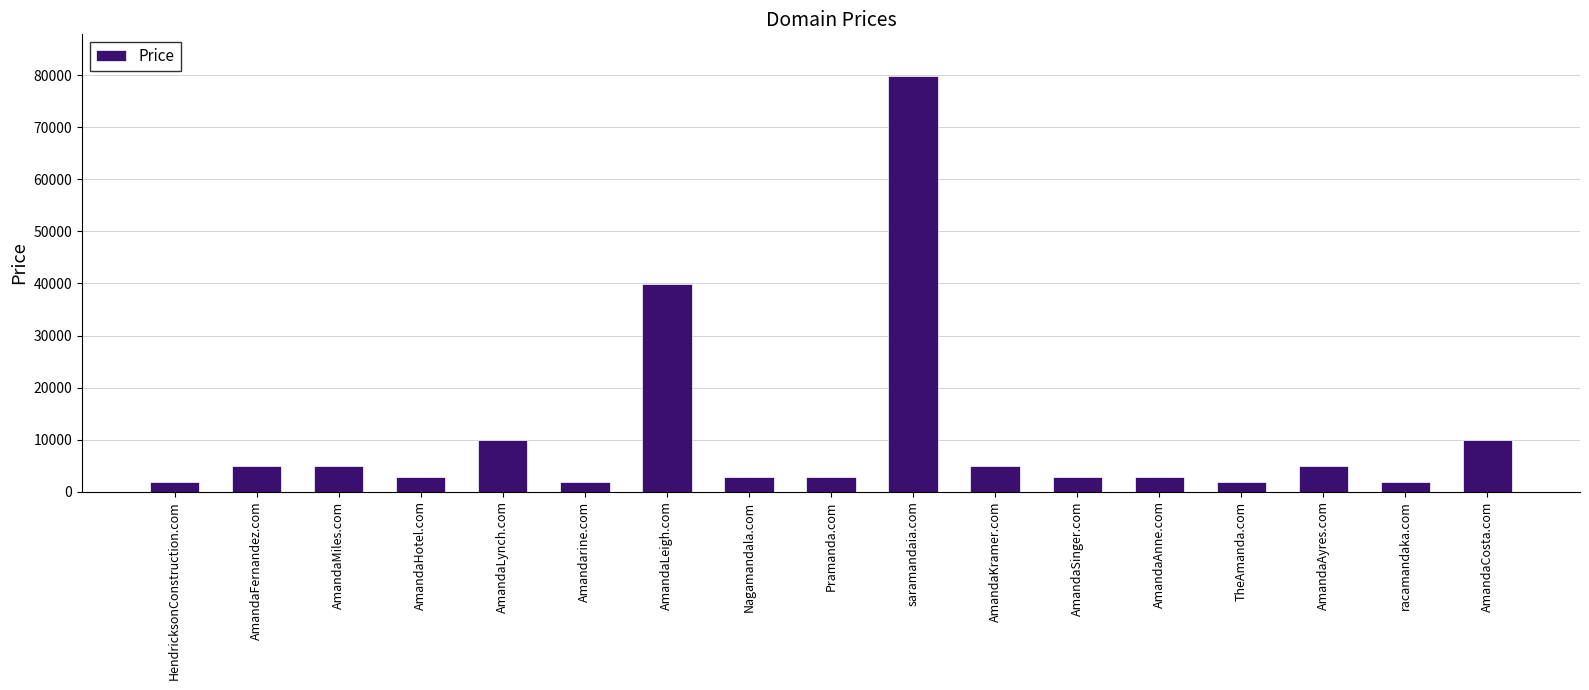

The value at AmandaHotel.com is 2888. True or false?

True